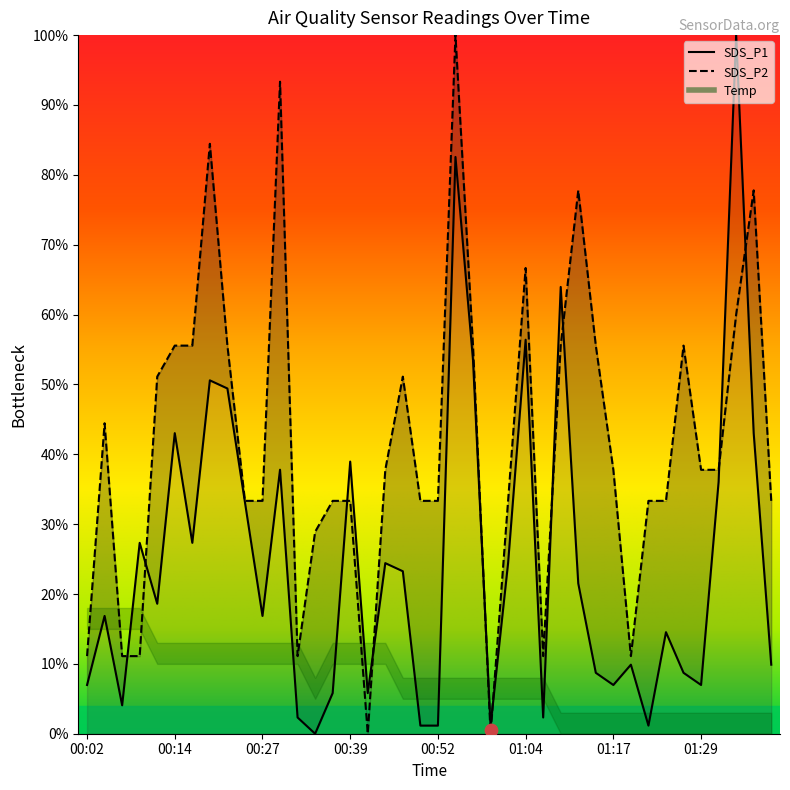

What is the total value across all series at 00:22?

1.0